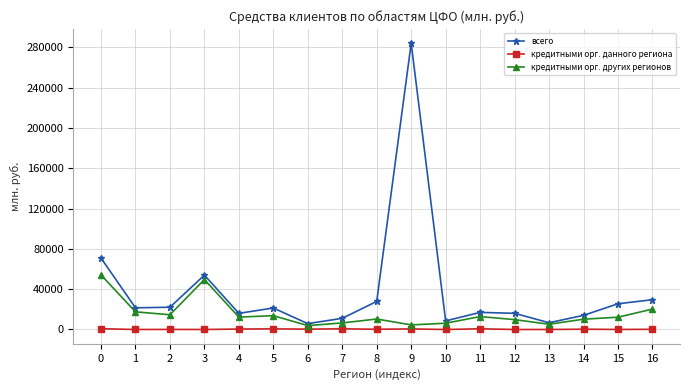

What are all the series names shown in the legend?

всего, кредитными орг. данного региона, кредитными орг. других регионов